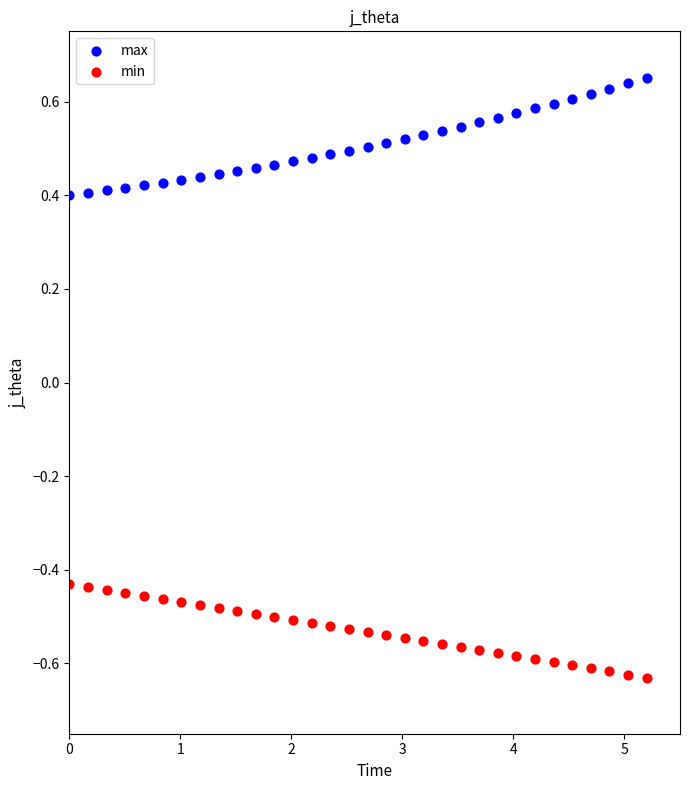

Which series reaches the maximum Y coordinate?

max